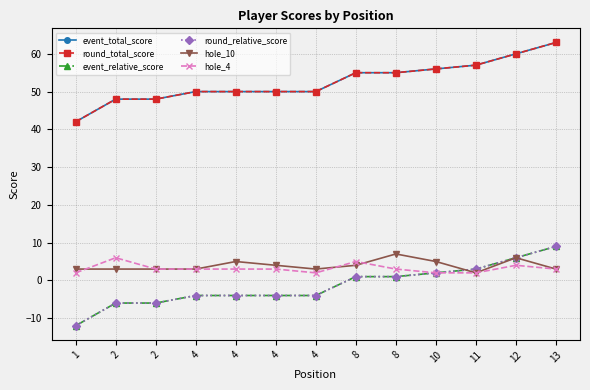

Is it true that round_total_score equals 78 at 4?

False